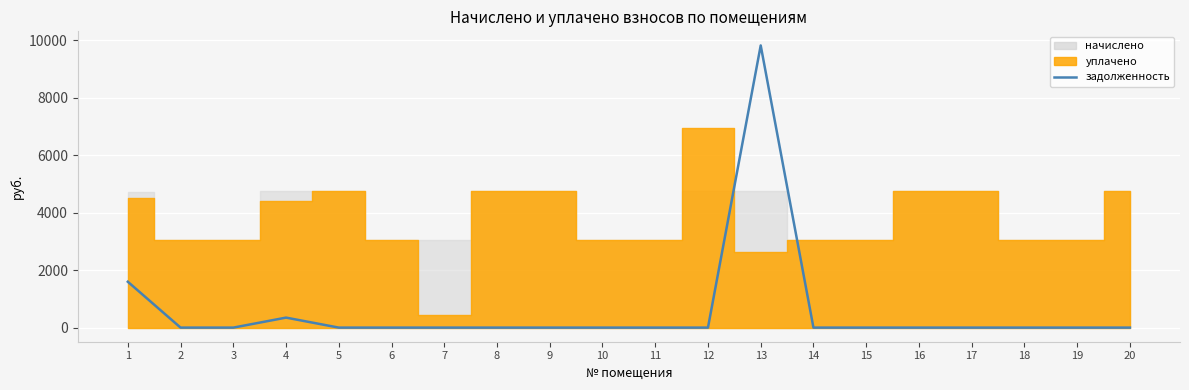

Where is the data nearest to the value 4906?

1